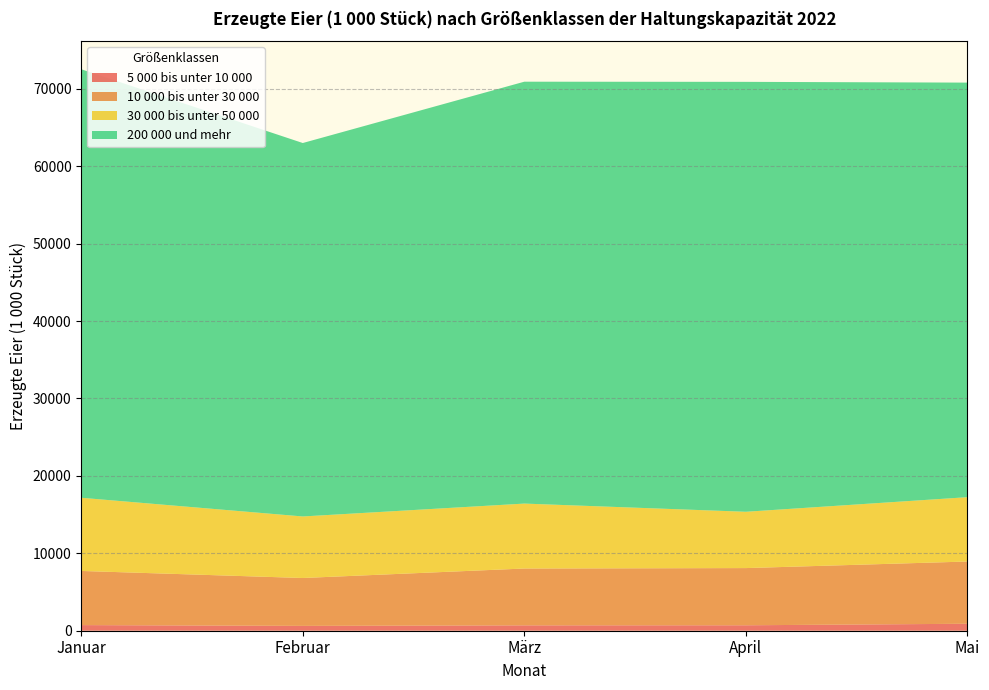

Reading left to right, transcribe all the data shown in this chart.

5 000 bis unter 10 000: 727	625	694	703	900
10 000 bis unter 30 000: 6994	6185	7341	7388	8039
30 000 bis unter 50 000: 9452	7948	8387	7273	8310
200 000 und mehr: 55349	48237	54493	55531	53548